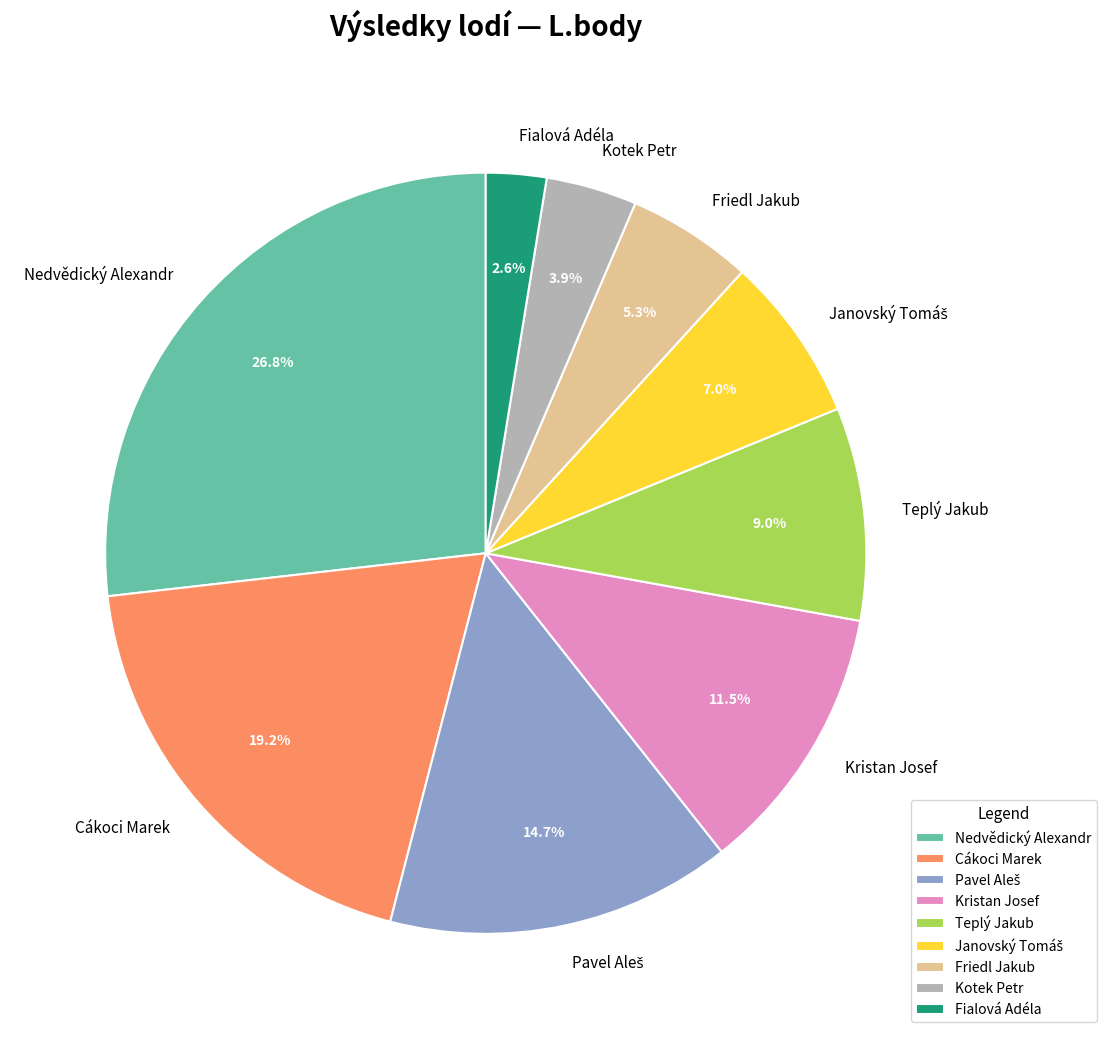

The Nedvědický Alexandr slice represents 33% of the pie. True or false?

False